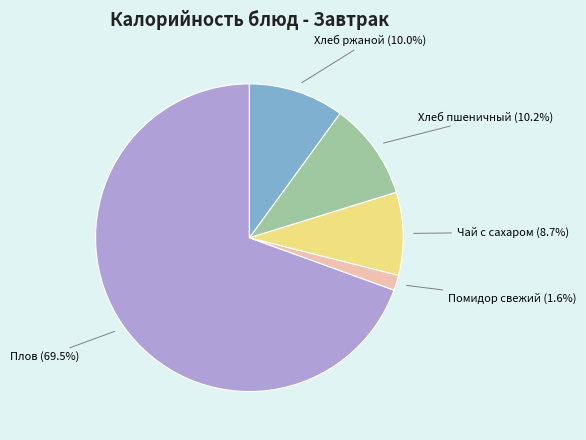

Which has a higher value, Чай с сахаром (8.7%) or Помидор свежий (1.6%)?

Чай с сахаром (8.7%)